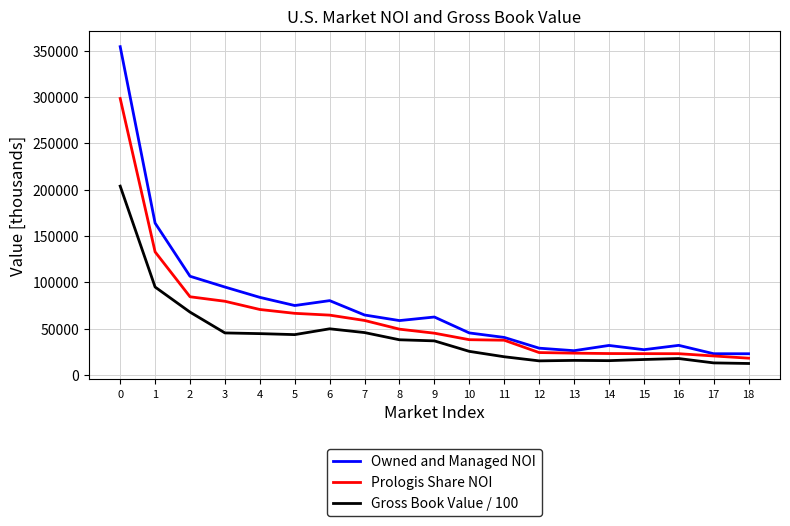

True or false: Owned and Managed NOI has a value of 75044.0 at 5.

True